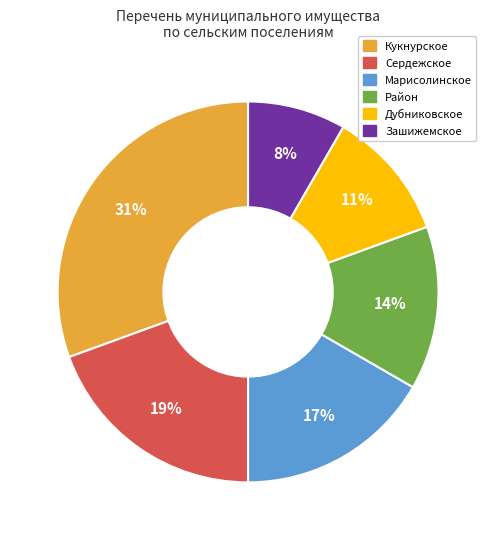

Does Кукнурское represent more than half of the total?

No